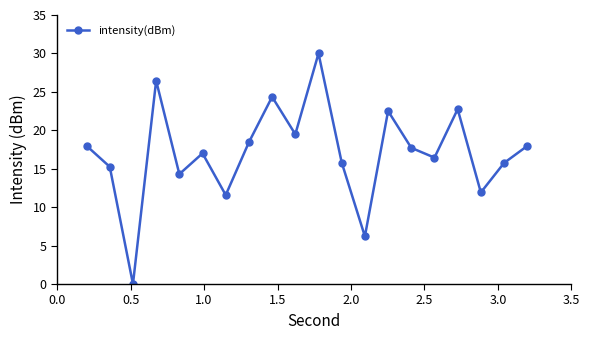

How many points are lower than both their immediate neighbors (excluding endpoints)?

7